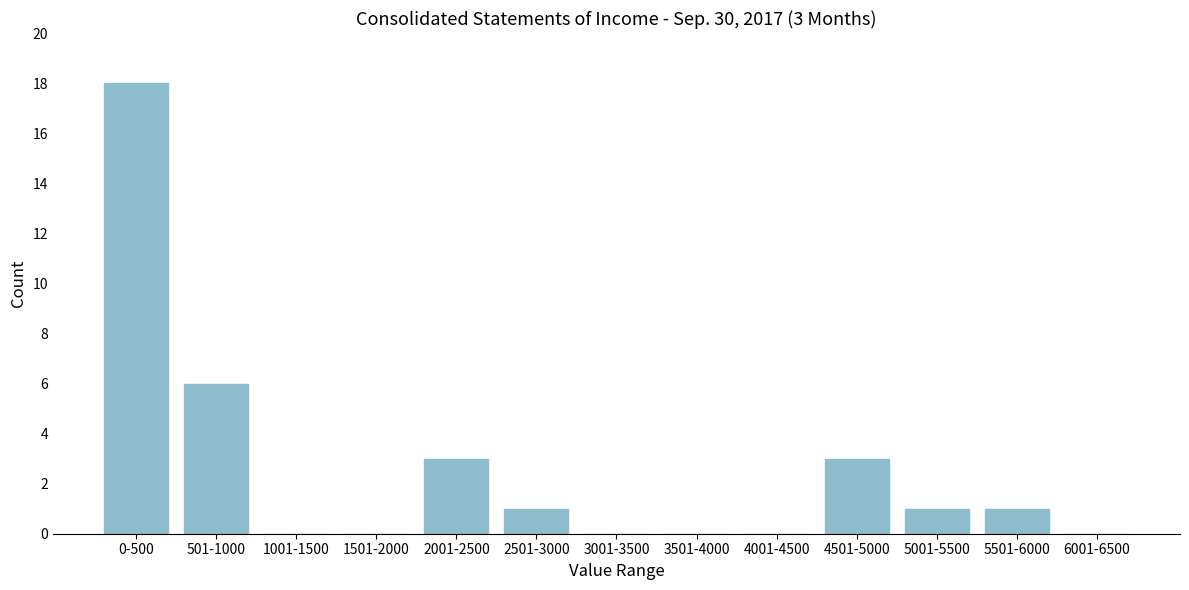

Reading left to right, what are all the values shown in this chart?

0-500=18	501-1000=6	1001-1500=0	1501-2000=0	2001-2500=3	2501-3000=1	3001-3500=0	3501-4000=0	4001-4500=0	4501-5000=3	5001-5500=1	5501-6000=1	6001-6500=0